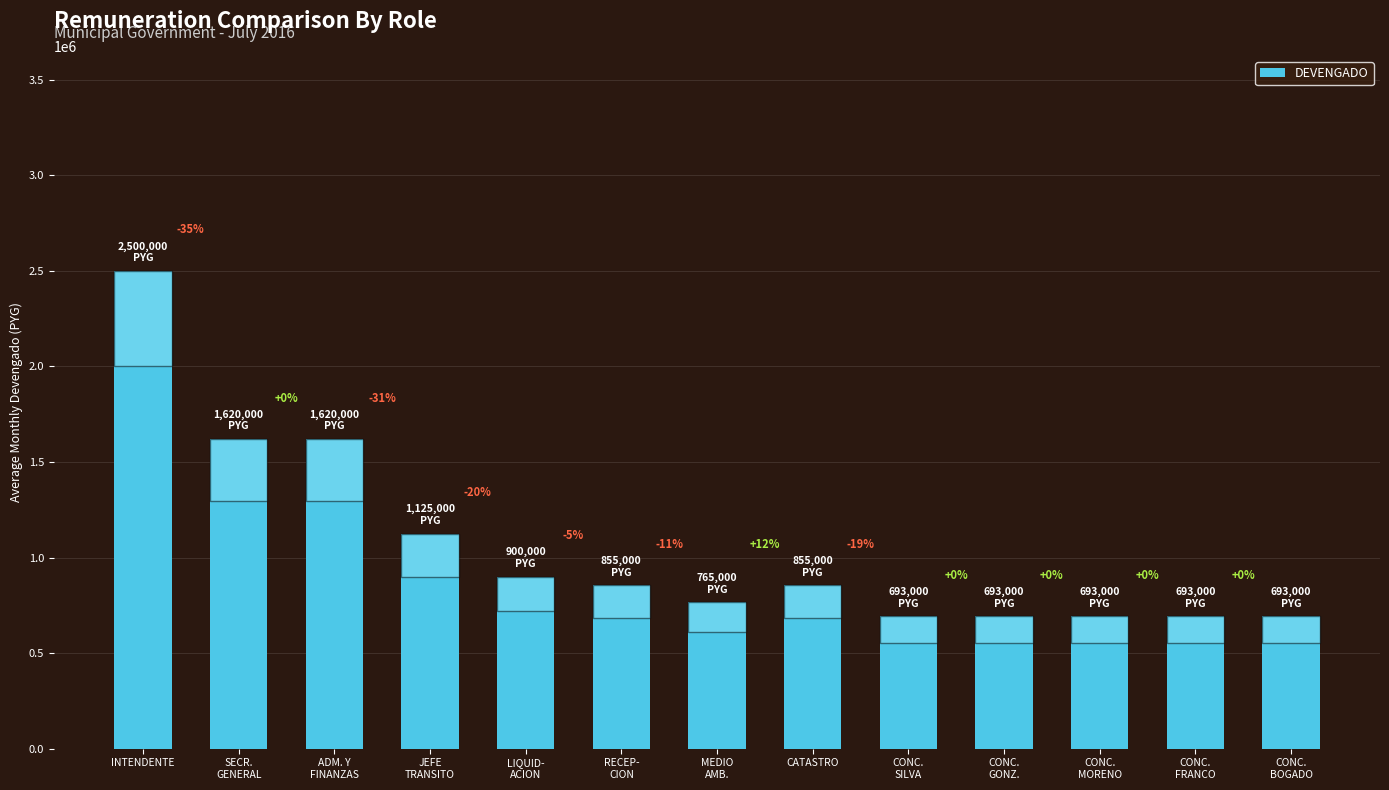

What is the average value?

1054231